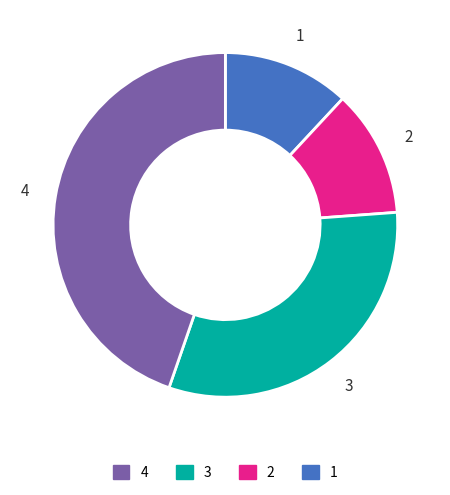

Does any single category account for the majority?

No